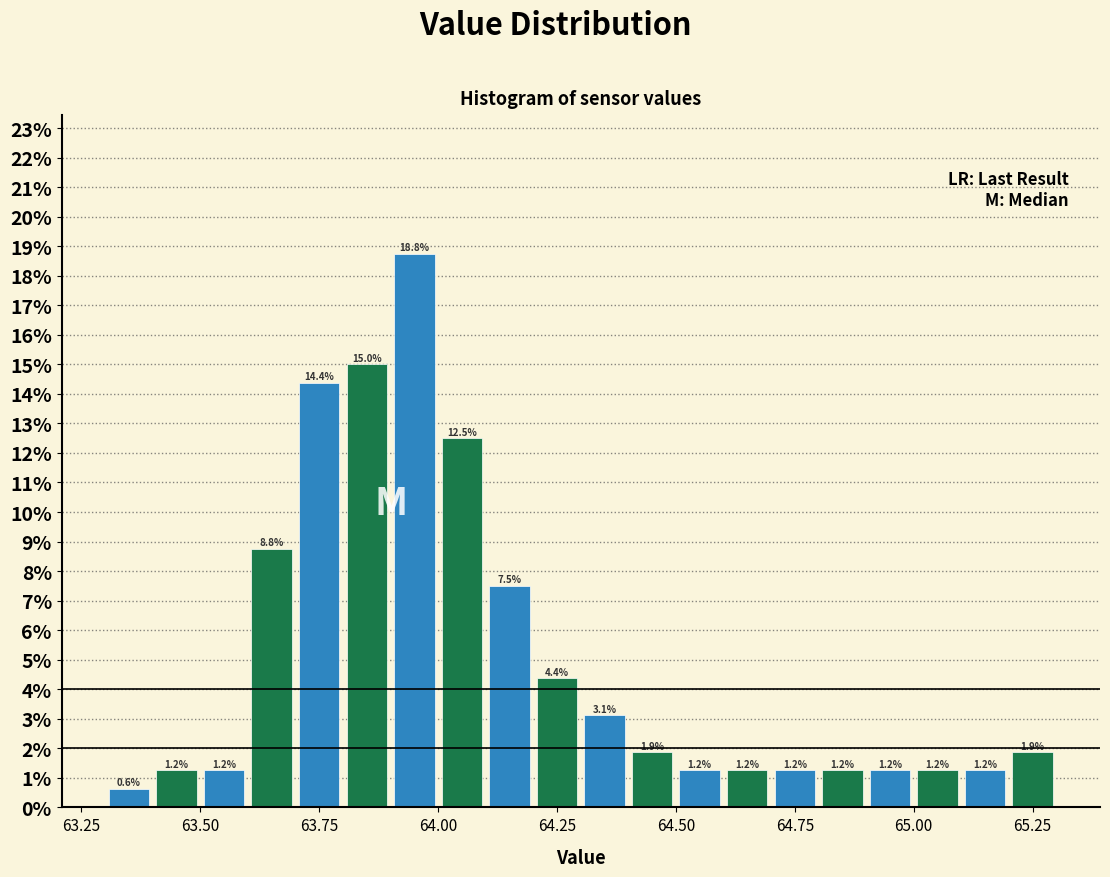

Read against the x-axis, roughly where is the centre of the tallest bar?

63.95